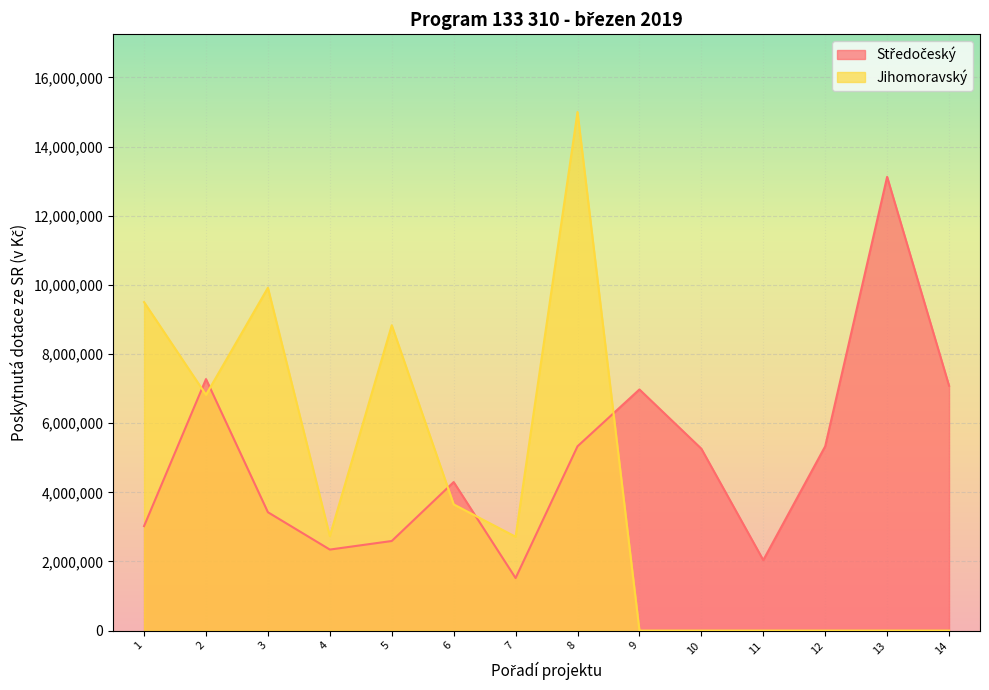

List the labels in order of value, largest first.

13, 2, 14, 9, 8, 12, 10, 6, 3, 1, 5, 4, 11, 7